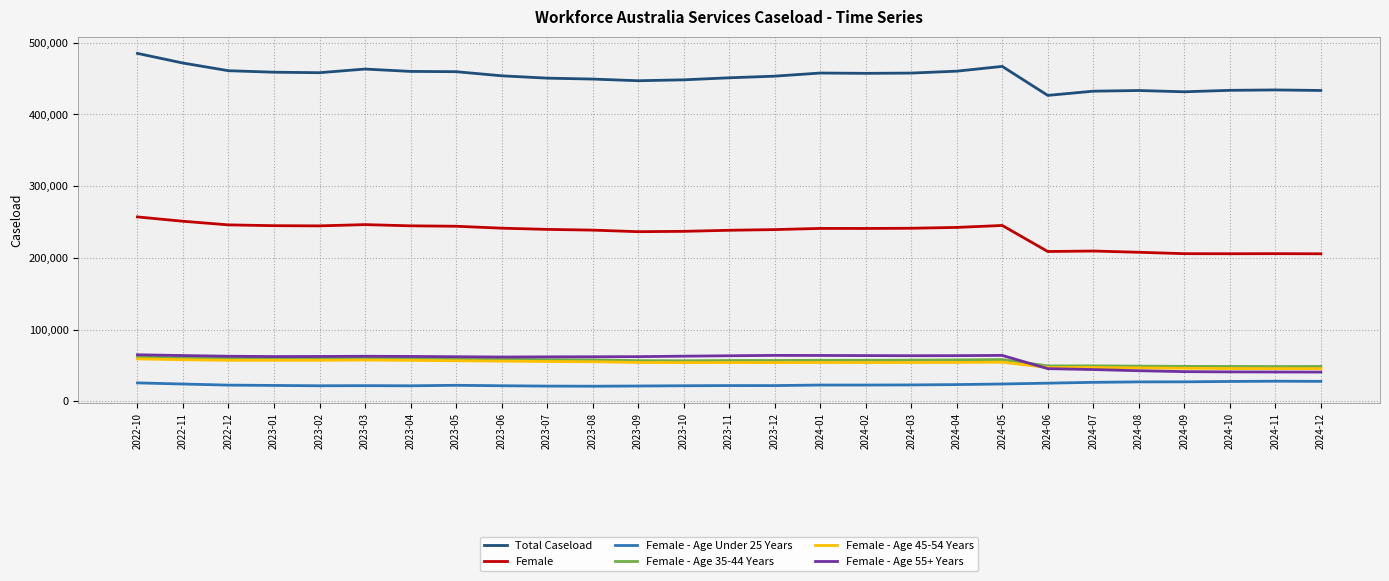

Does the chart have visible grid lines?

Yes